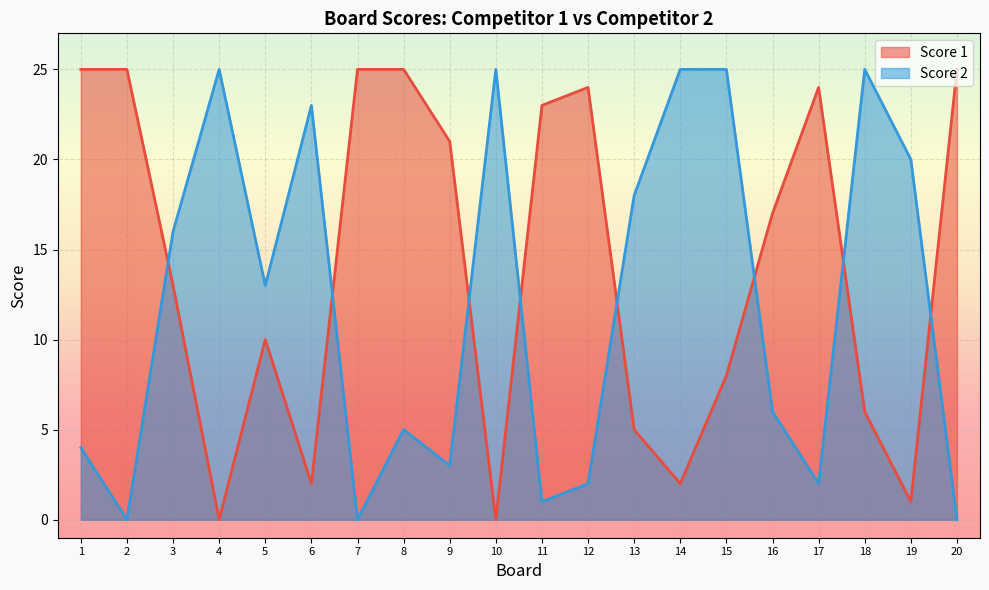

Does the chart display data point markers on the line(s)?

No